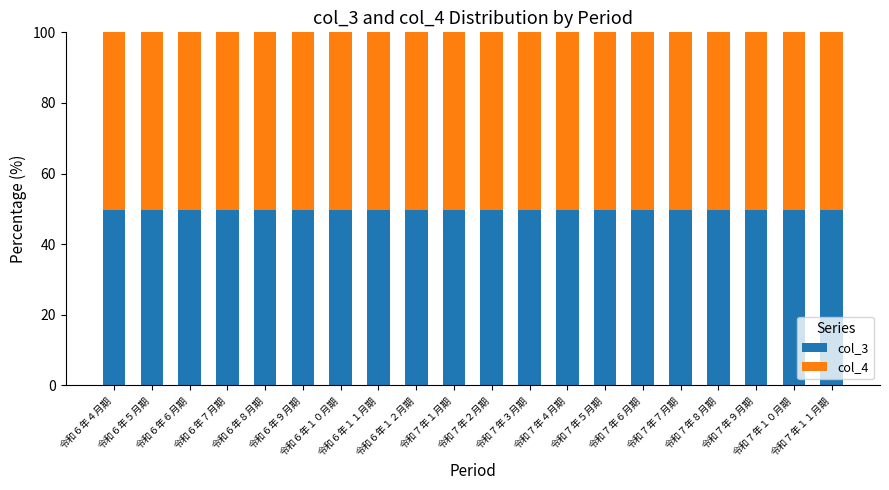

What is the sum of all col_3 values?

996.0